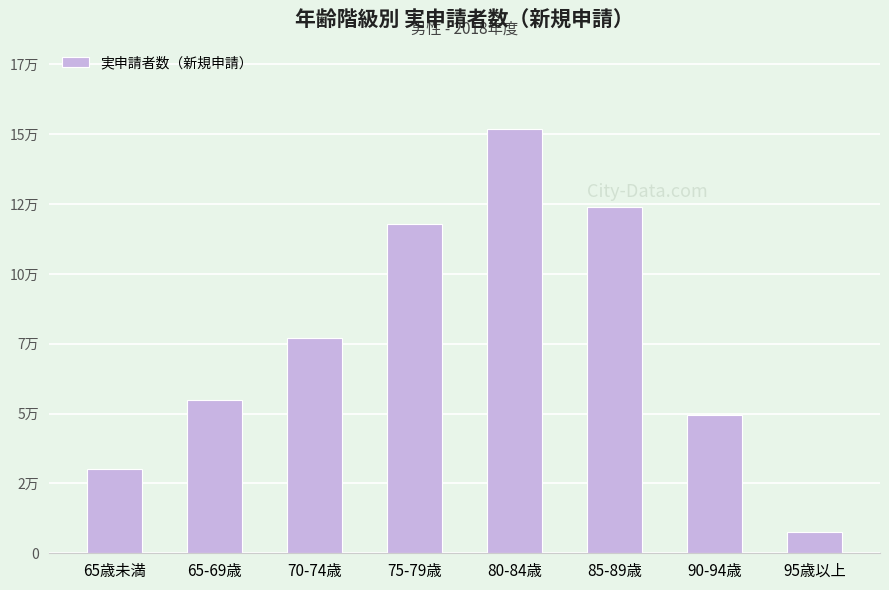

What position from the right is 80-84歳?

4